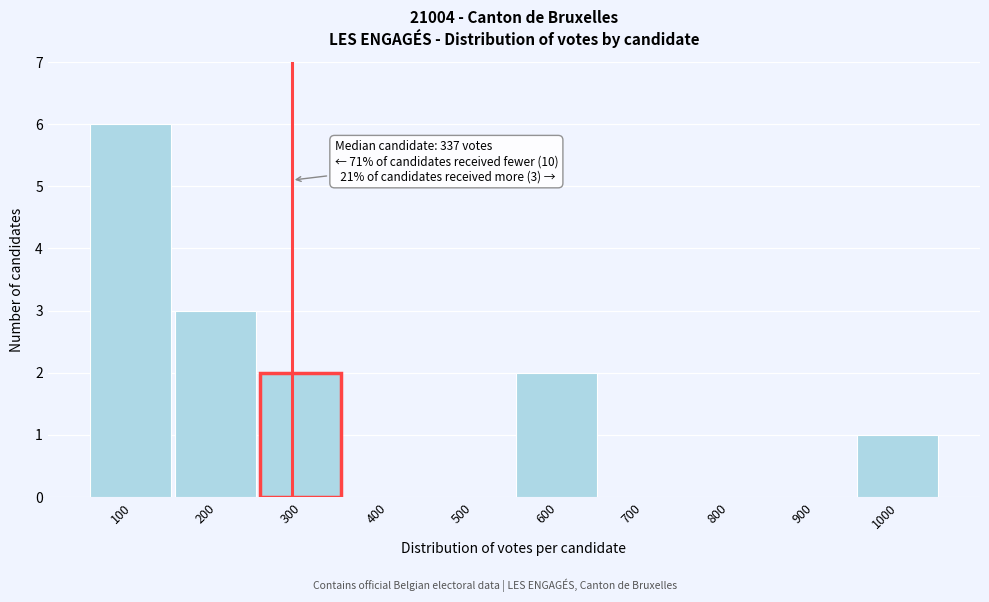

Reading right to left, extract all data points from this chart.

1000=1	900=0	800=0	700=0	600=2	500=0	400=0	300=2	200=3	100=6